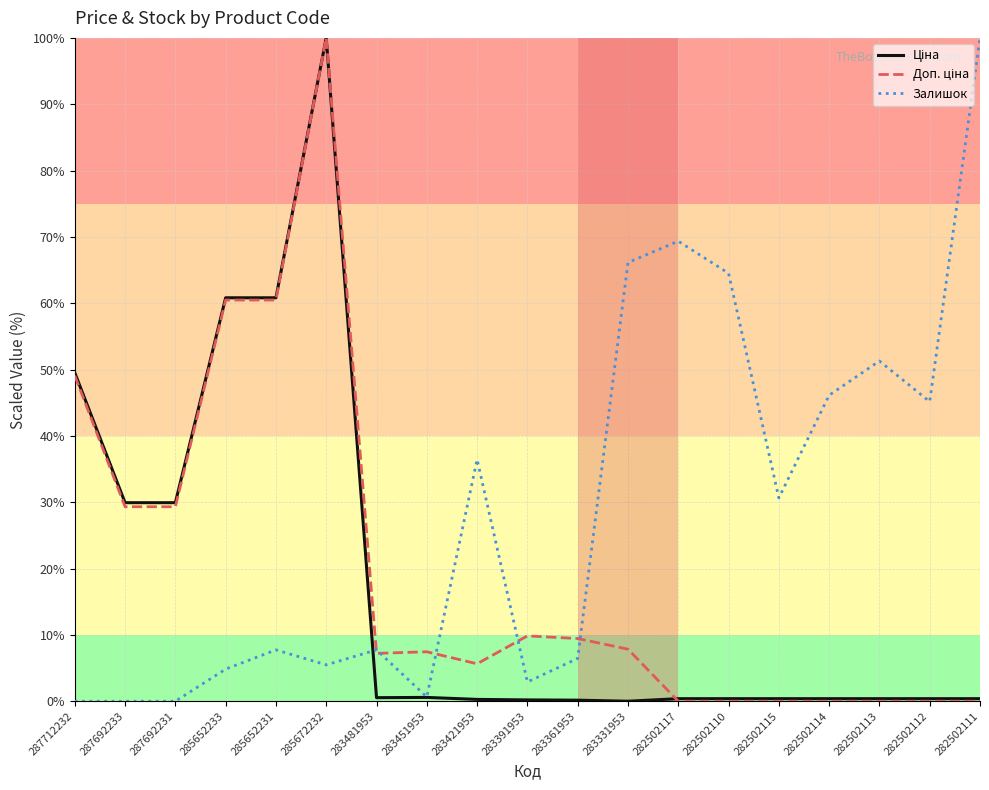

Where does the Залишок series first go above 7?

285652231